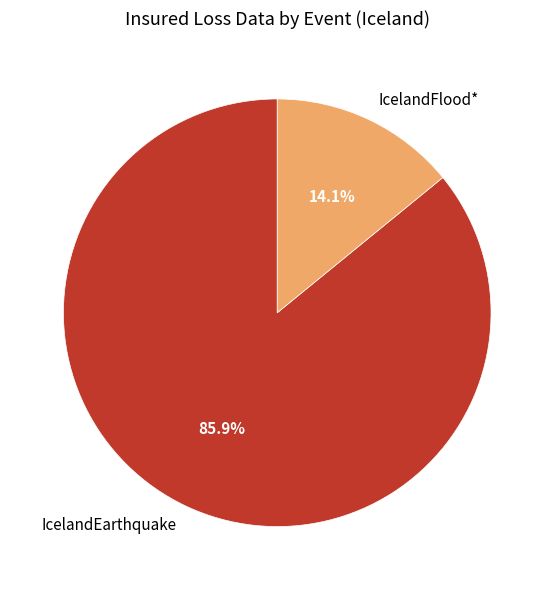

Which slice represents more than half of the pie?

IcelandEarthquake